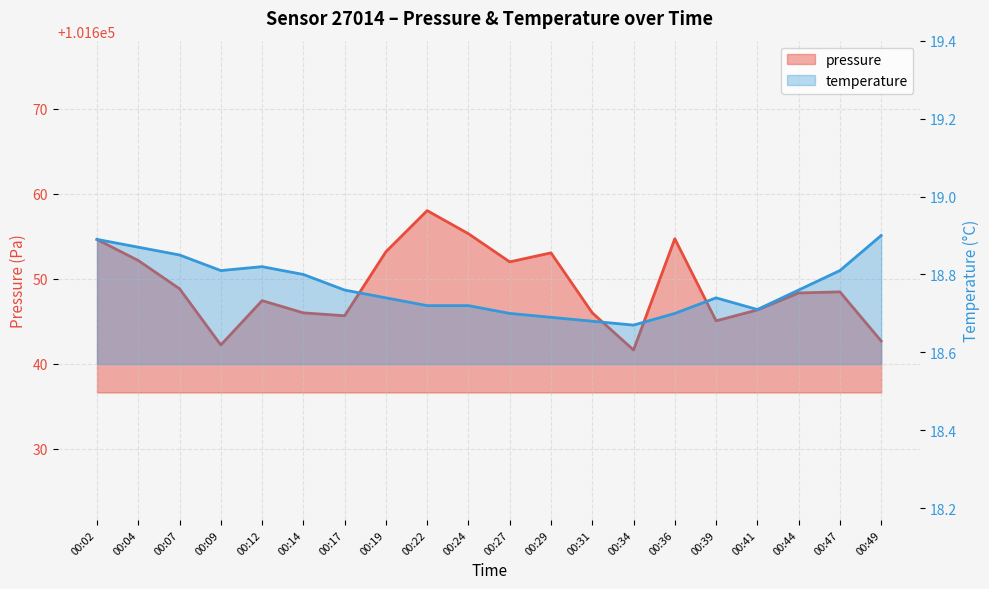

In temperature, how many points are lower than both neighbors (excluding endpoints)?

3